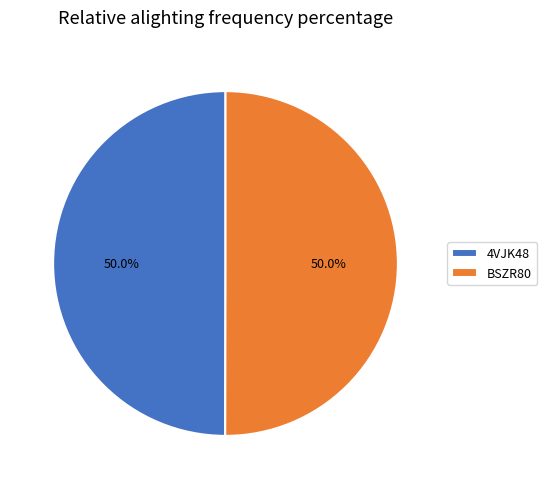

To the nearest percent, what is the combined percentage of BSZR80 and 4VJK48?

100%